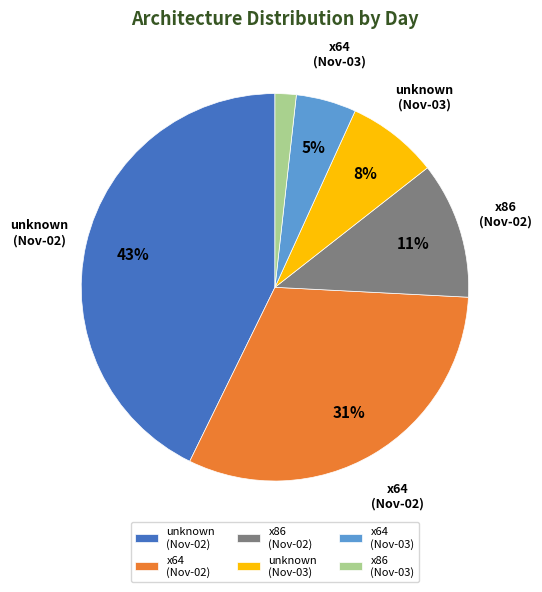

What is the largest slice in the pie chart?

unknown (Nov-02)